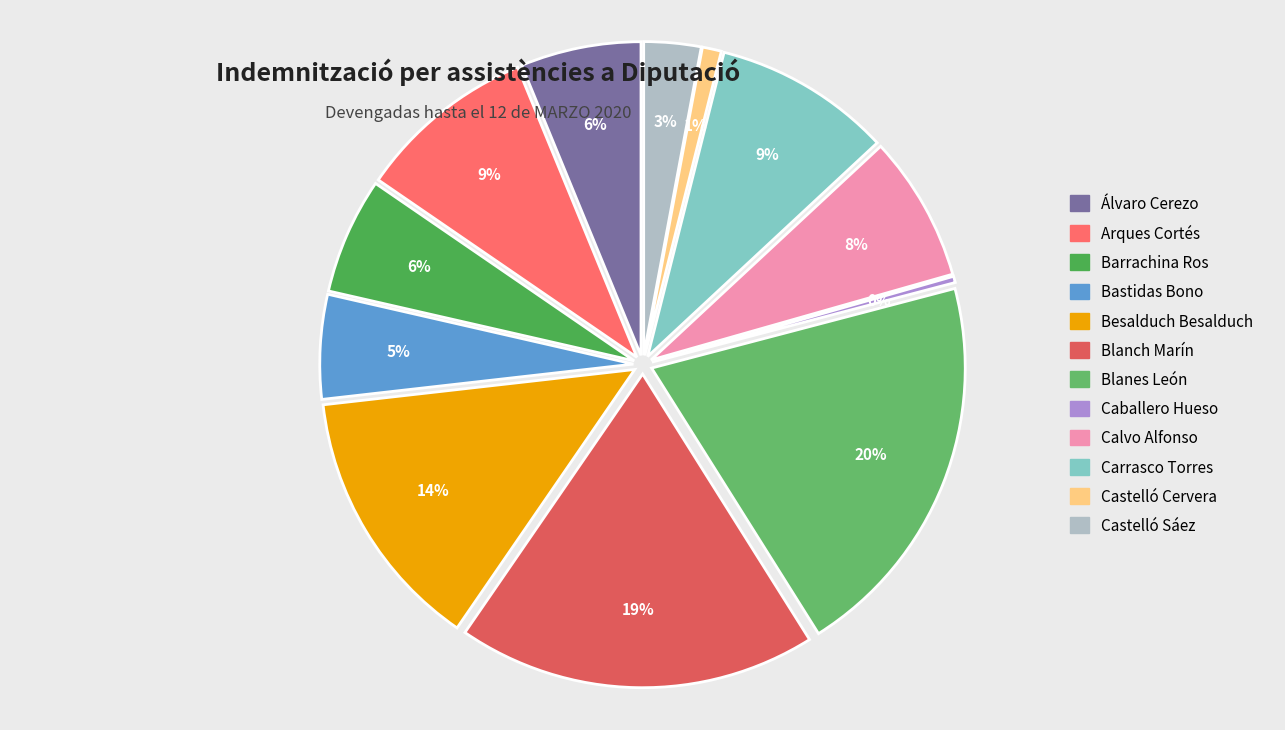

Which has a higher value, Barrachina Ros, Miguel or Blanch Marín, Ernesto?

Blanch Marín, Ernesto